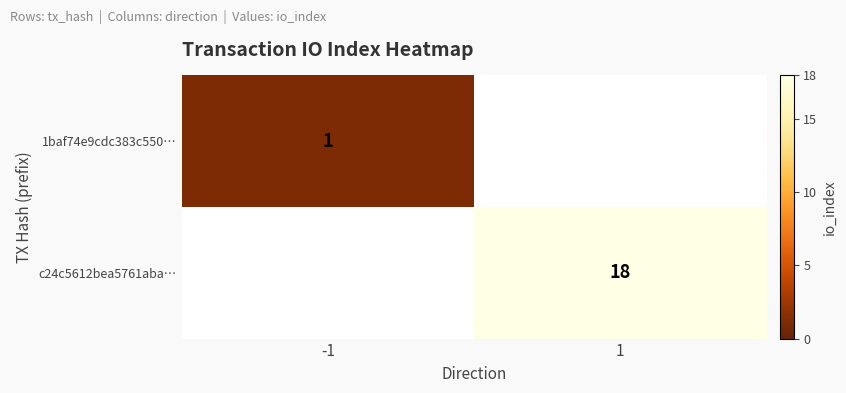

True or false: 1baf74e9cdc383c550… has a value of 1 at -1.

True